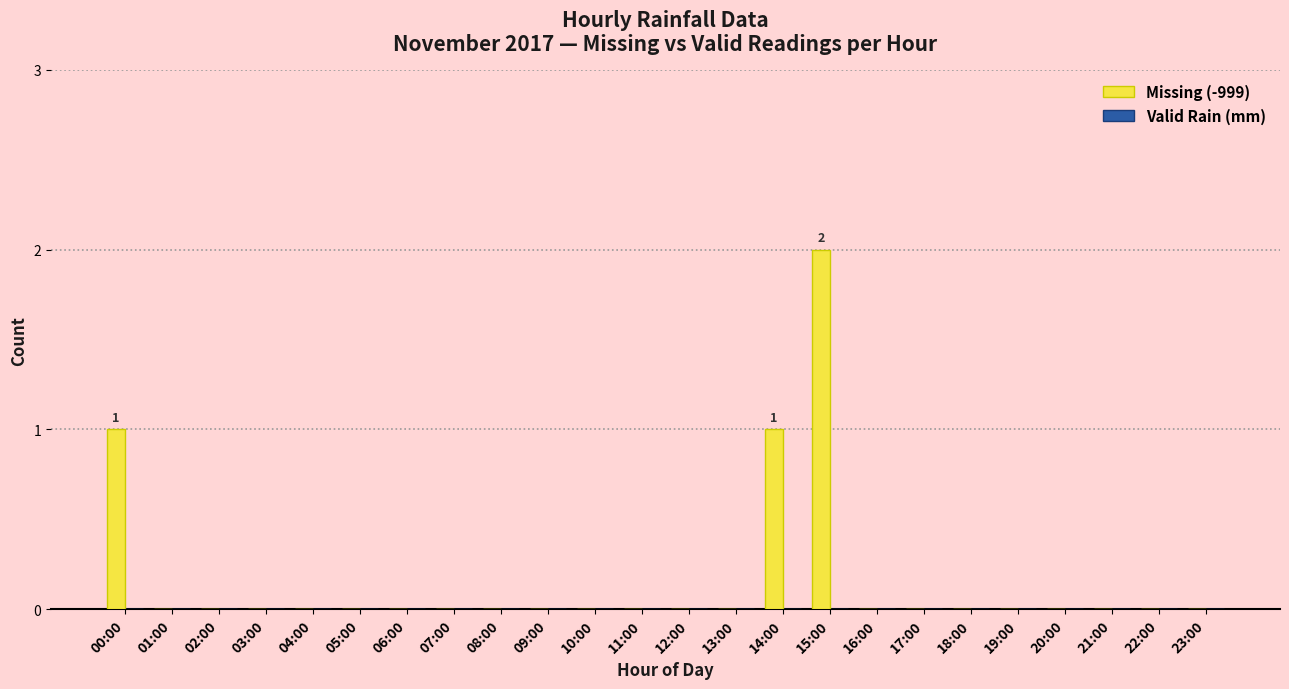

What is the sum of all values?

4